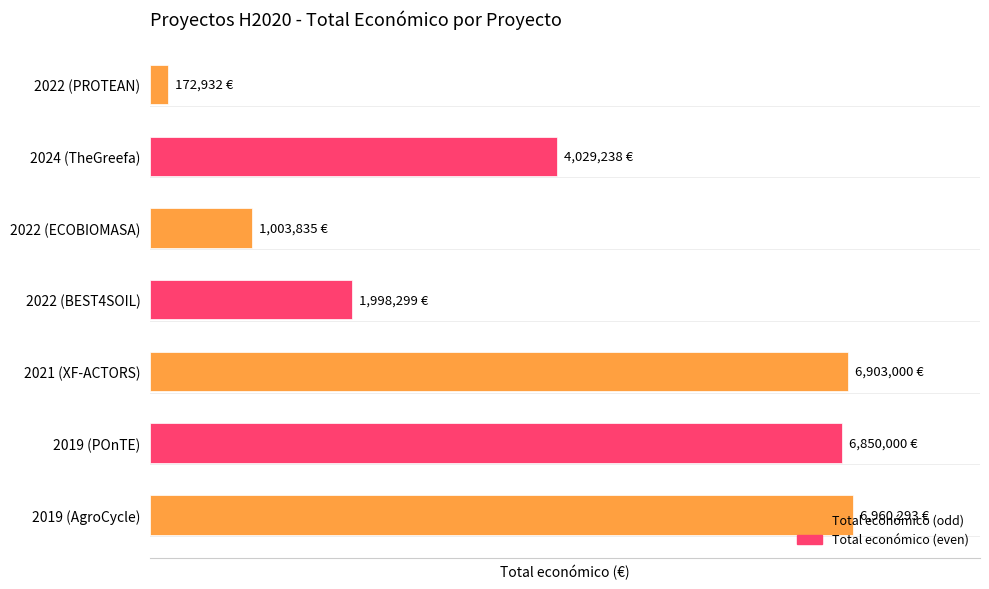

Where is the data nearest to the value 3566612?

2024 (TheGreefa)